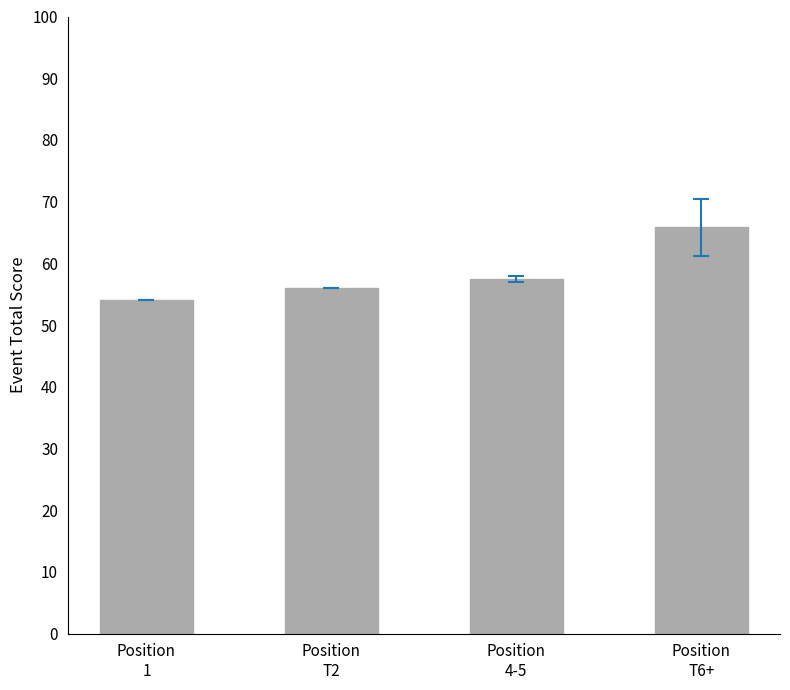

What is the difference between the second highest and minimum values?

3.5